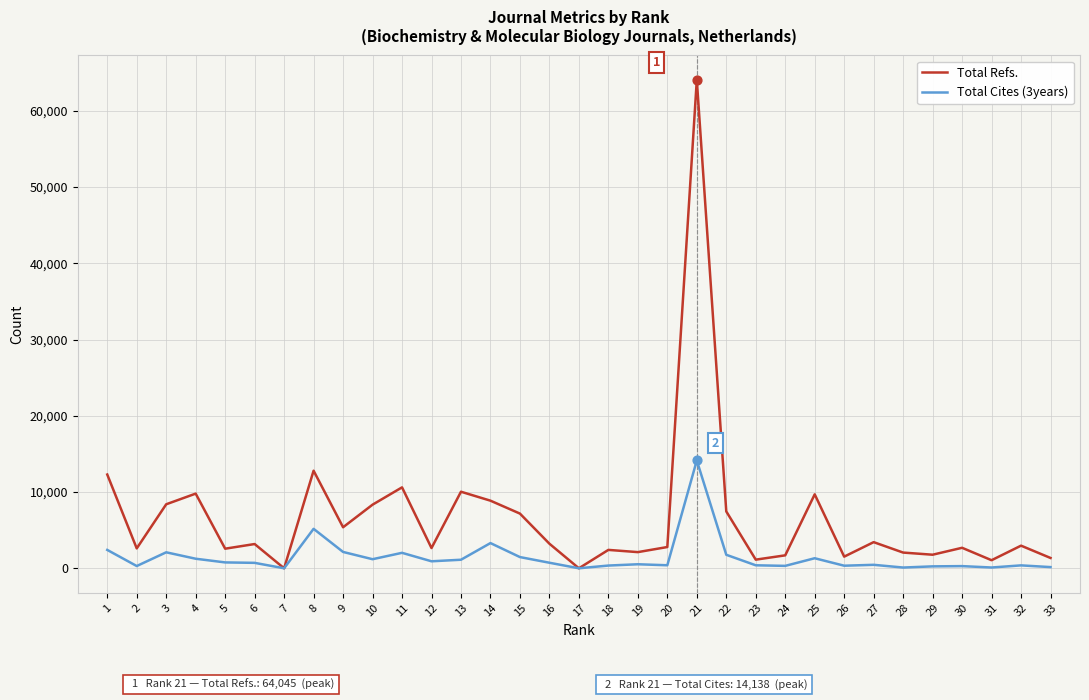

At which category is the sum across all series the highest?

21